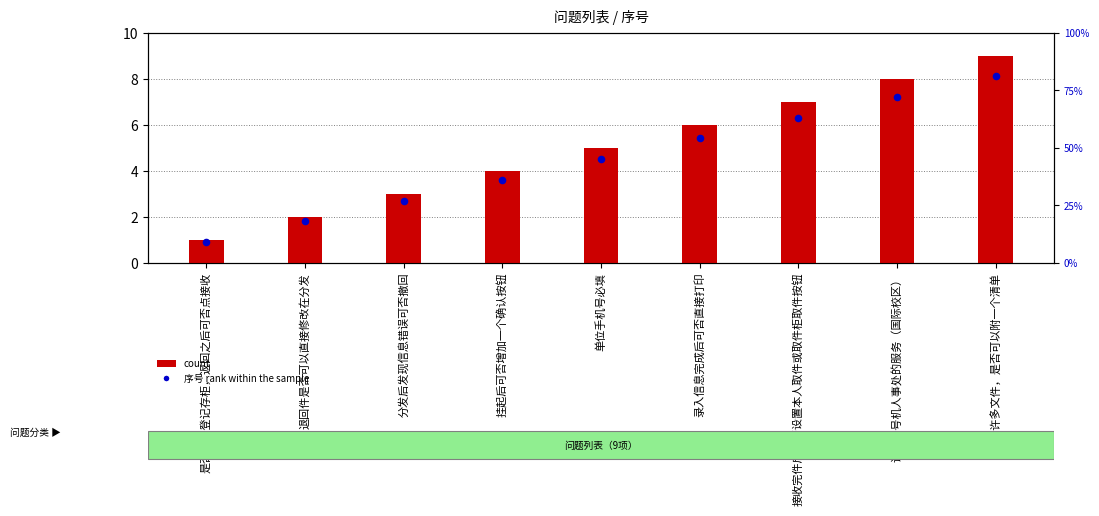

Which series contains the lowest Y value?

序号 rank within the sample